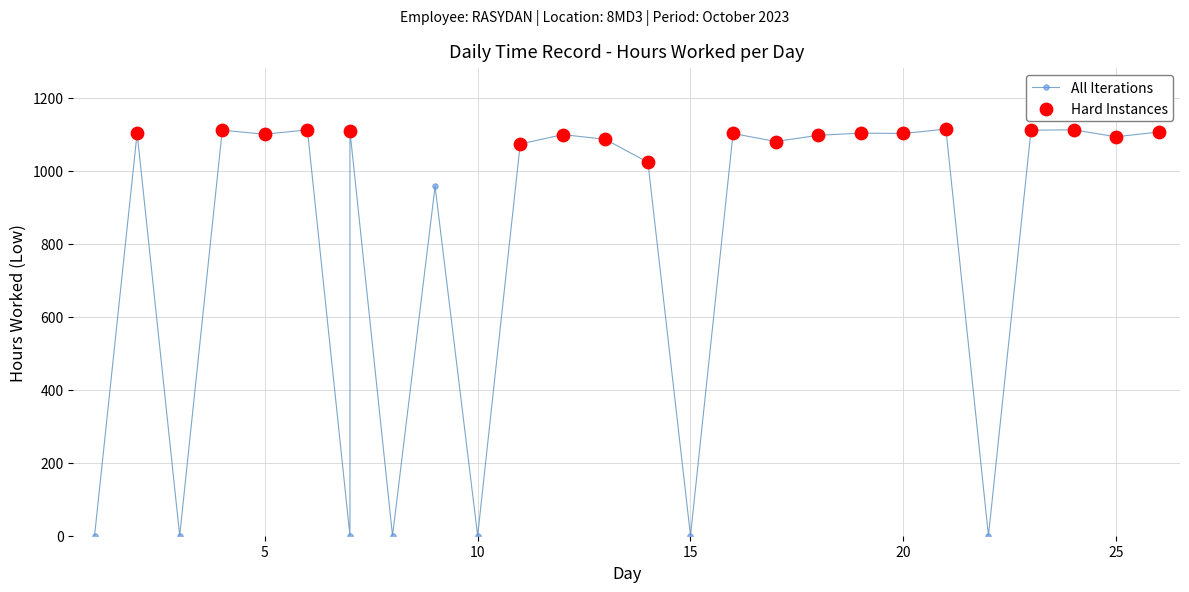

What is the change in value from 6 to 7?

-3